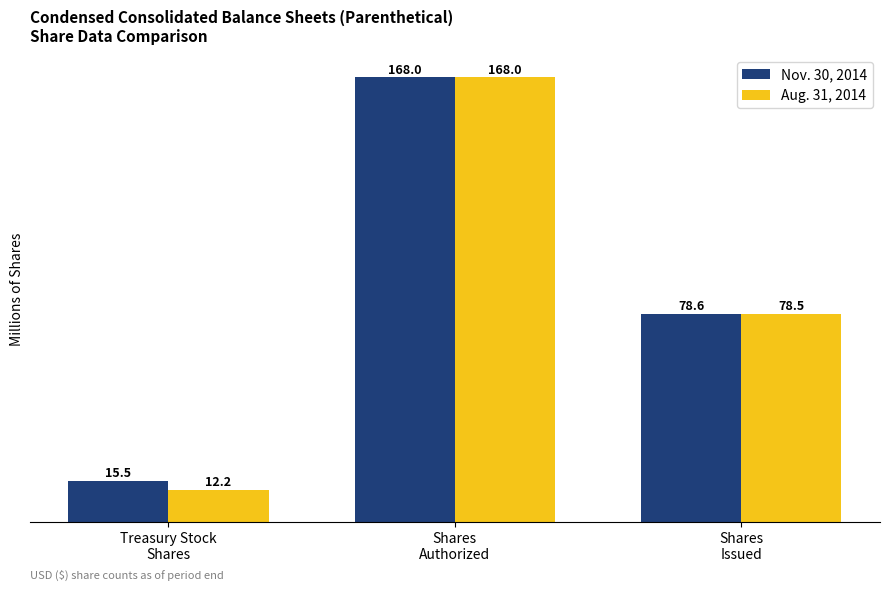

List the series in order of their overall mean, highest first.

Nov. 30, 2014, Aug. 31, 2014